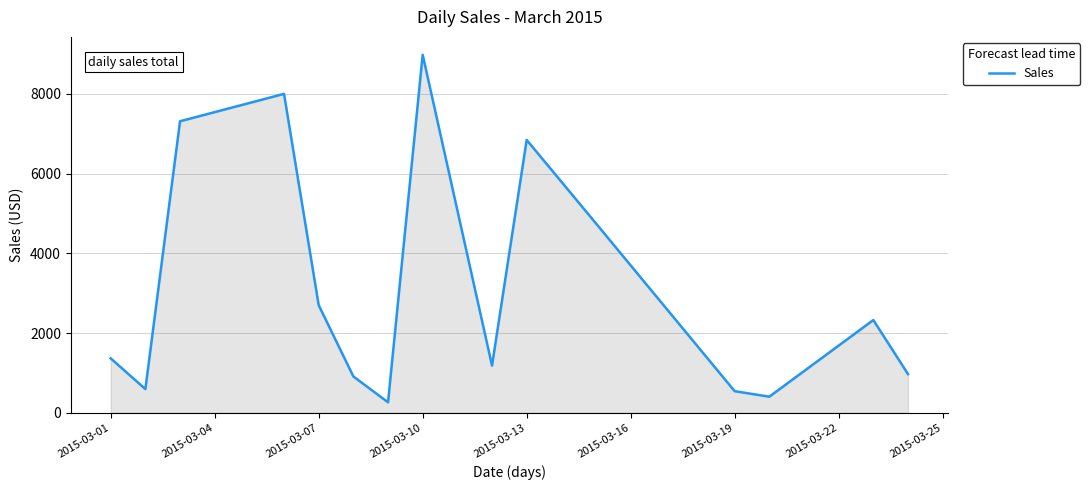

What is the average value?

3143.8